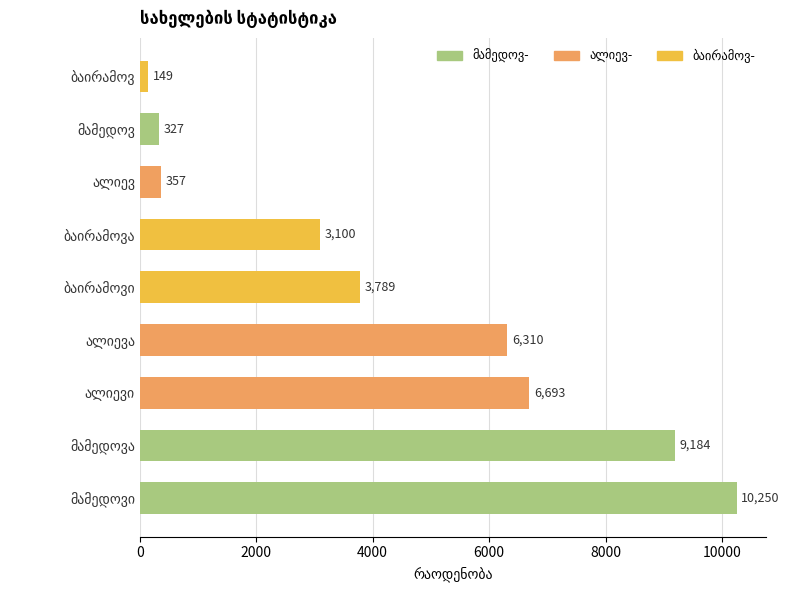

How many categories are shown in the chart?

9